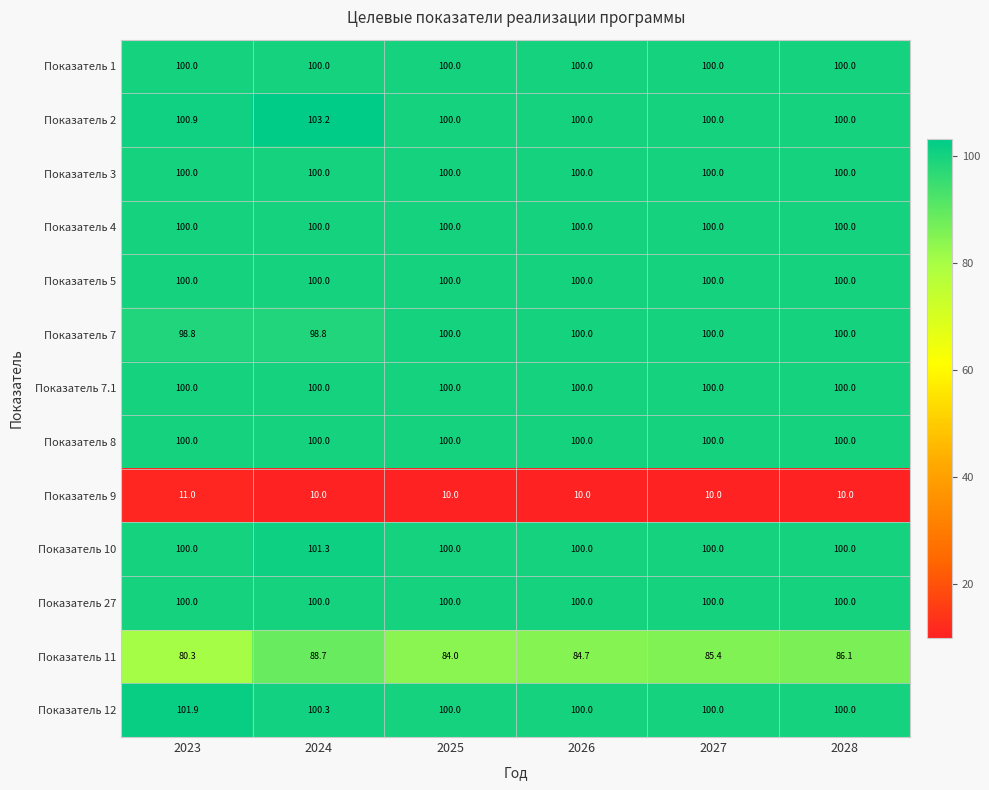

The Показатель 27 series shows 100.0 at 2028. True or false?

True